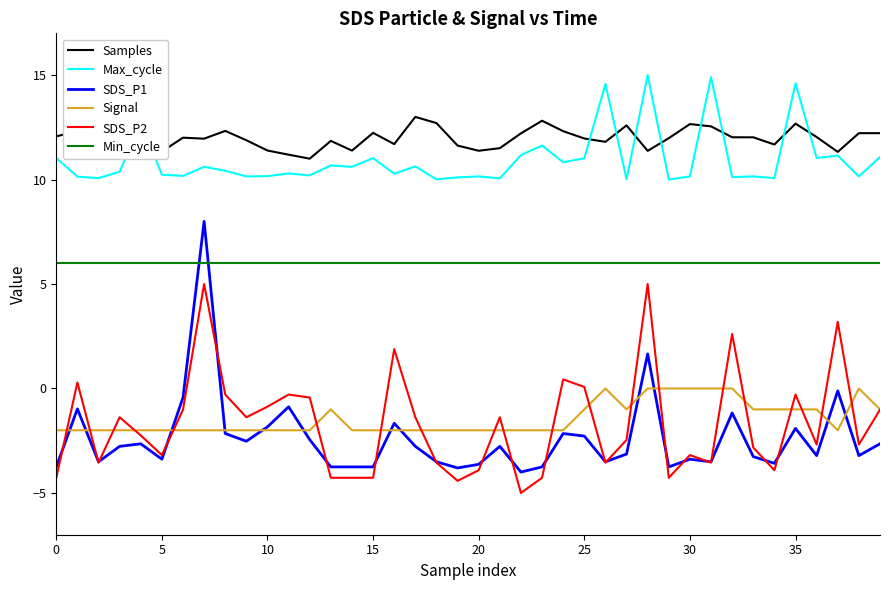

What is the minimum value shown in the chart?

-5.0